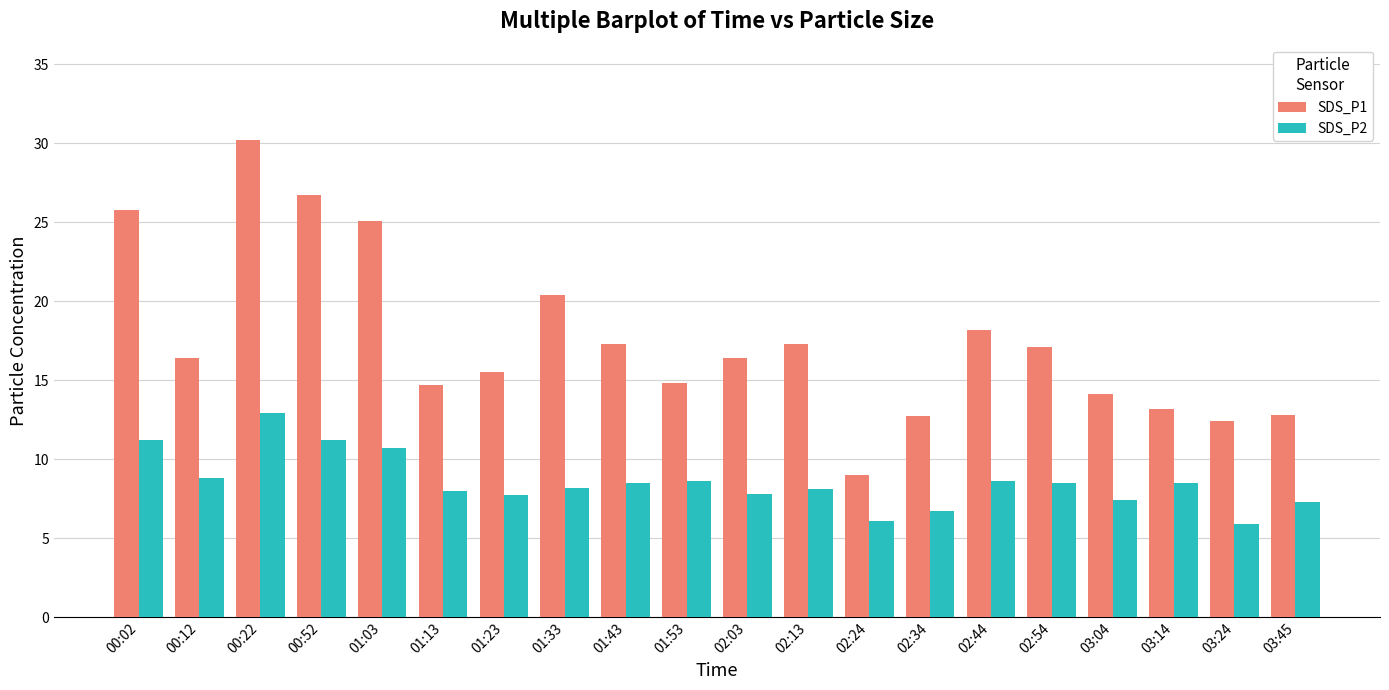

Which series changed the most between 00:52 and 01:23?

SDS_P1